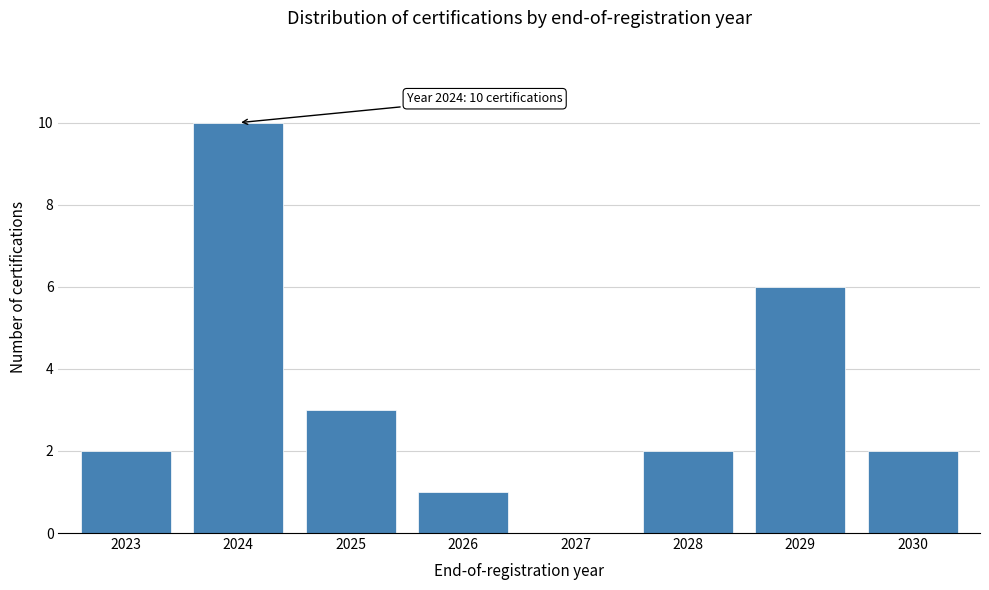

Reading right to left, extract all data points from this chart.

2030=2	2029=6	2028=2	2027=0	2026=1	2025=3	2024=10	2023=2